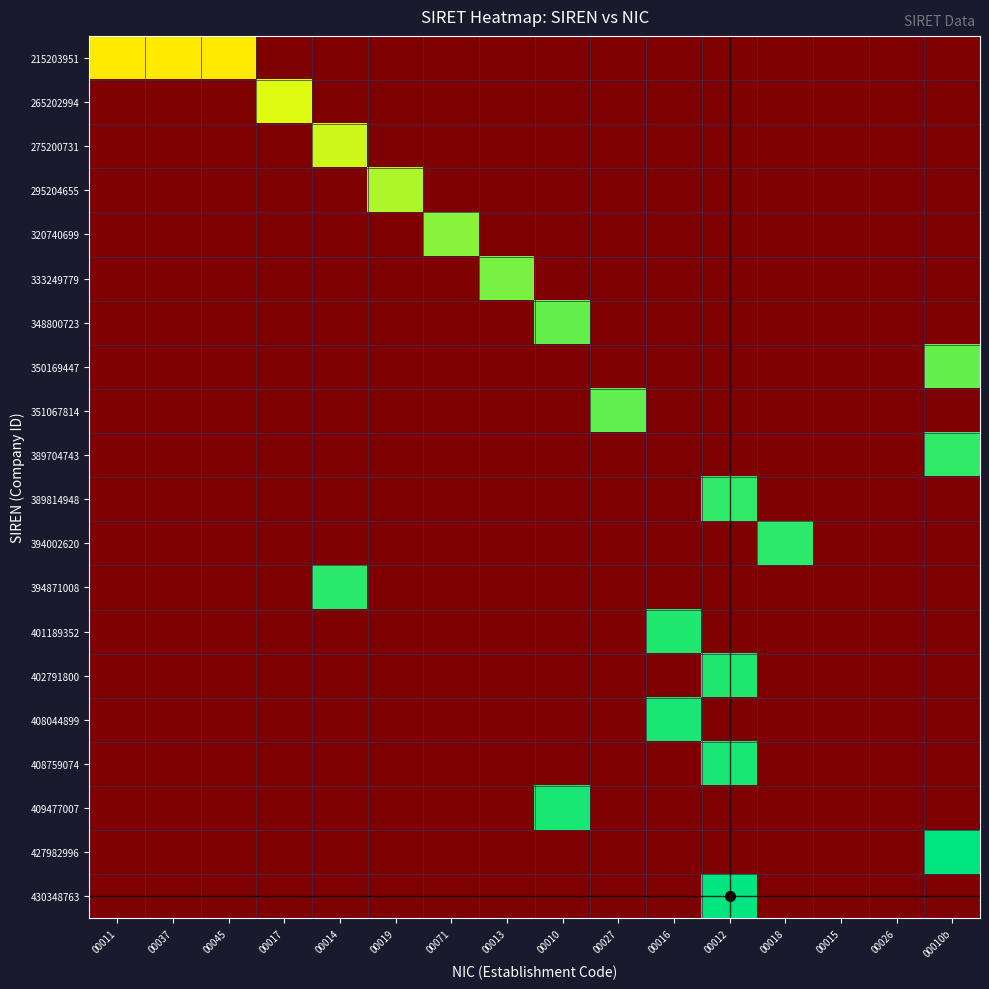

At which category does the chart reach its minimum across all series?

00017